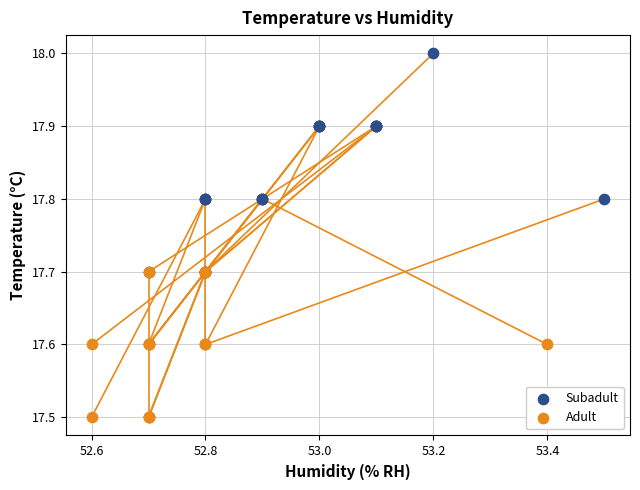

Which series has the widest spread of Y values?

Subadult